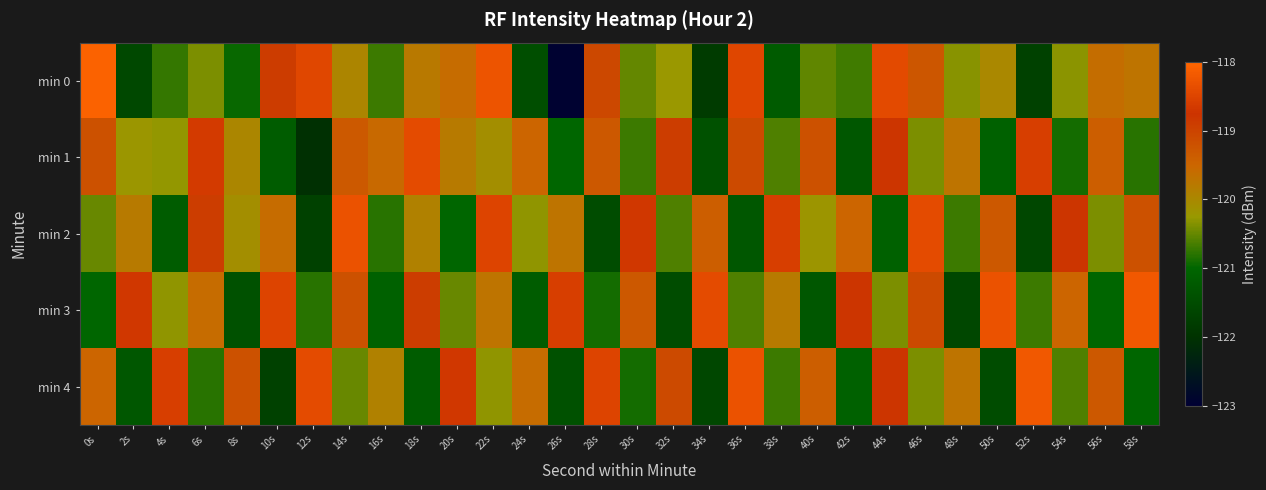

Which category has the highest value across all series?

0s